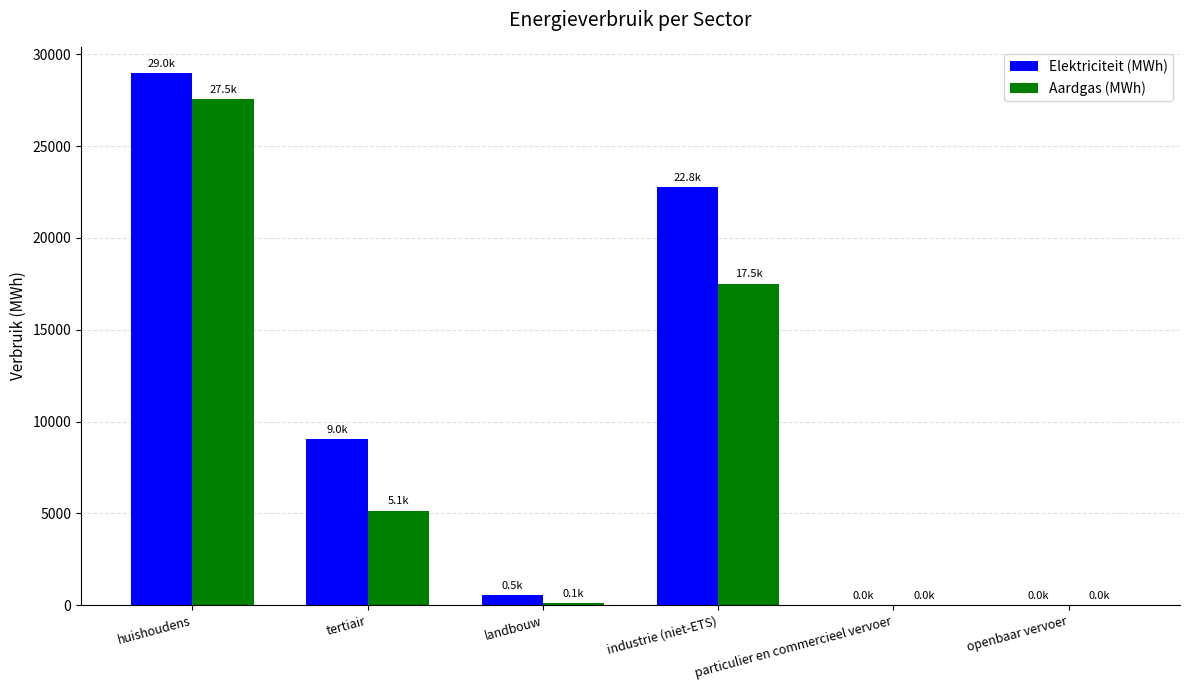

What is the approximate value of Aardgas (MWh) at tertiair?

5149.7